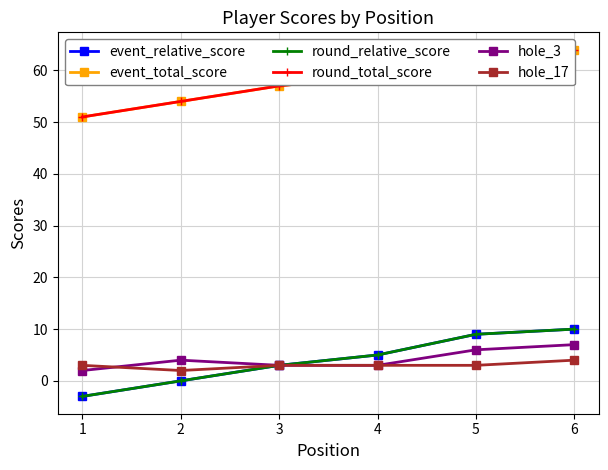

True or false: hole_17 and event_relative_score cross at least once.

False